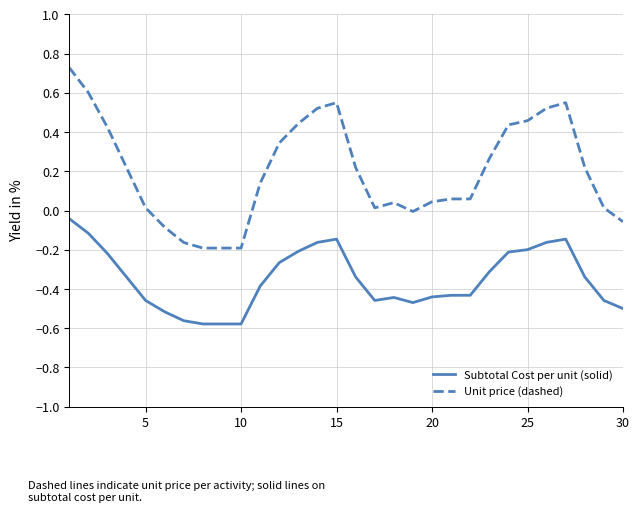

Rank the series by their average value, from lowest to highest.

Subtotal Cost per unit (solid), Unit price (dashed)